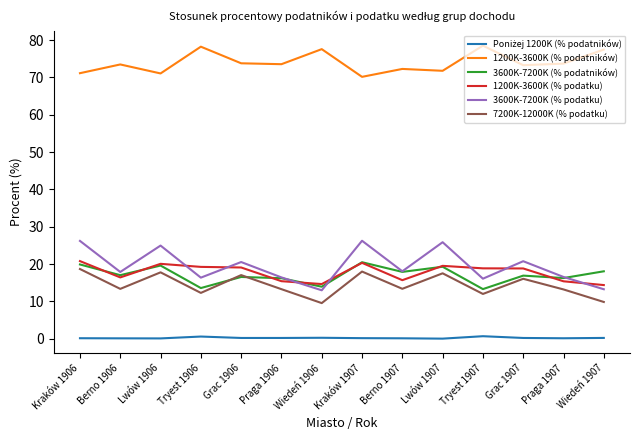

The 7200K-12000K (% podatku) series shows 12.2 at Kraków 1906. True or false?

False